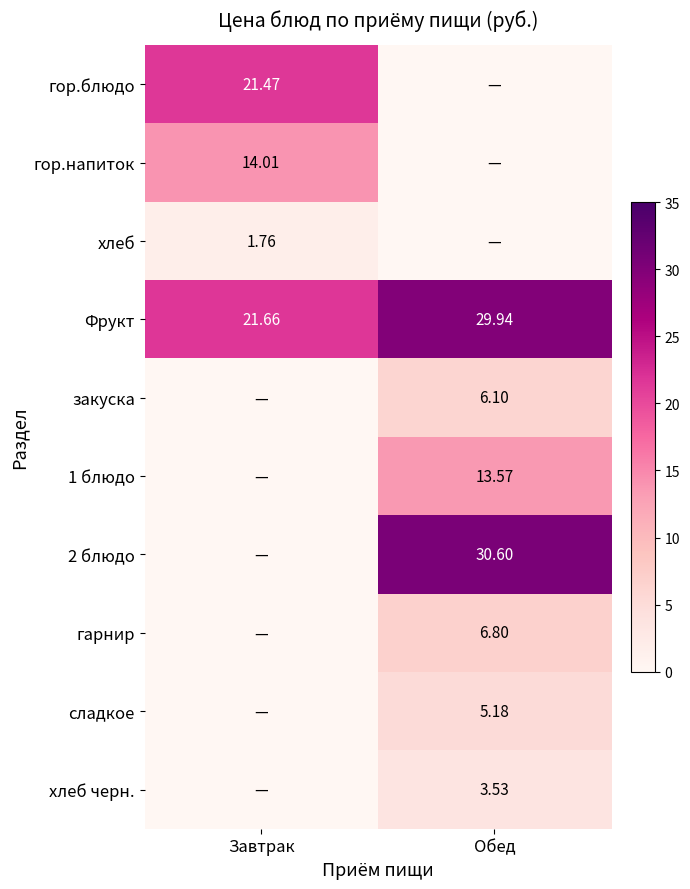

At which label does Фрукт reach its minimum?

Завтрак